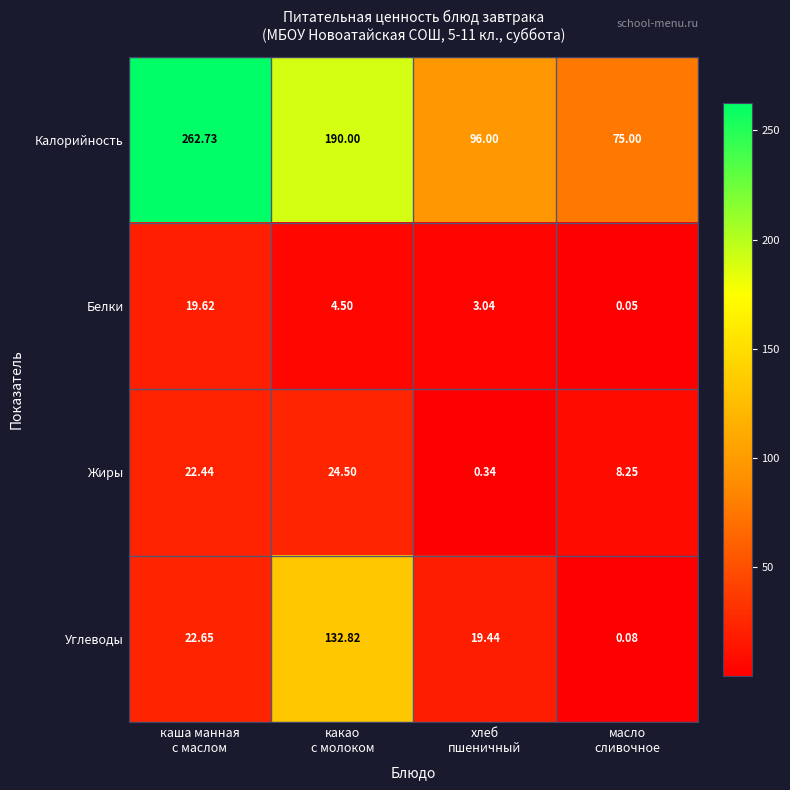

List the series in order of their peak value, highest first.

Калорийность, Углеводы, Жиры, Белки